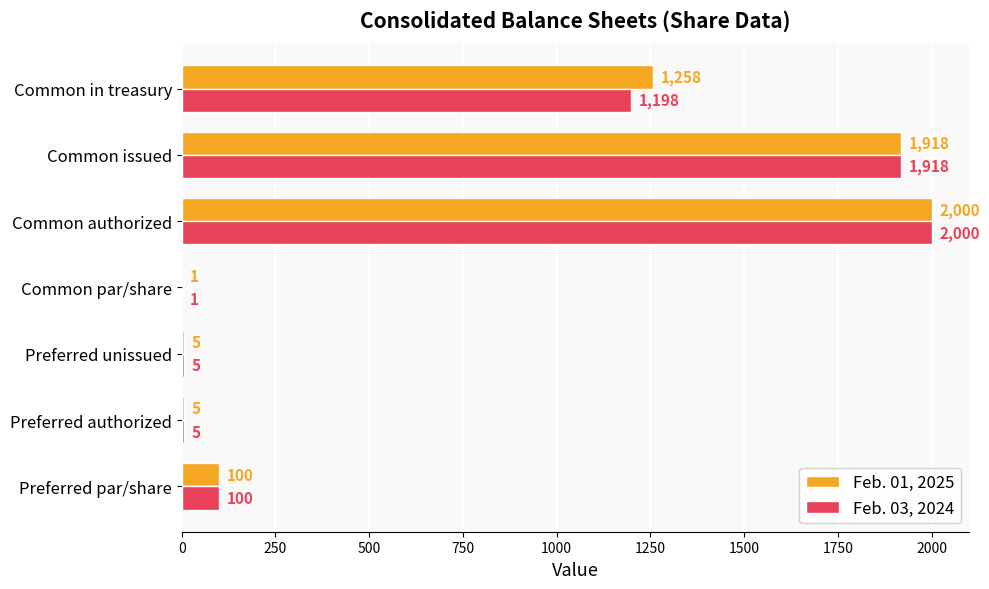

Is the value of Feb. 01, 2025 at Common in treasury greater than the value of Feb. 03, 2024 at Preferred unissued?

Yes